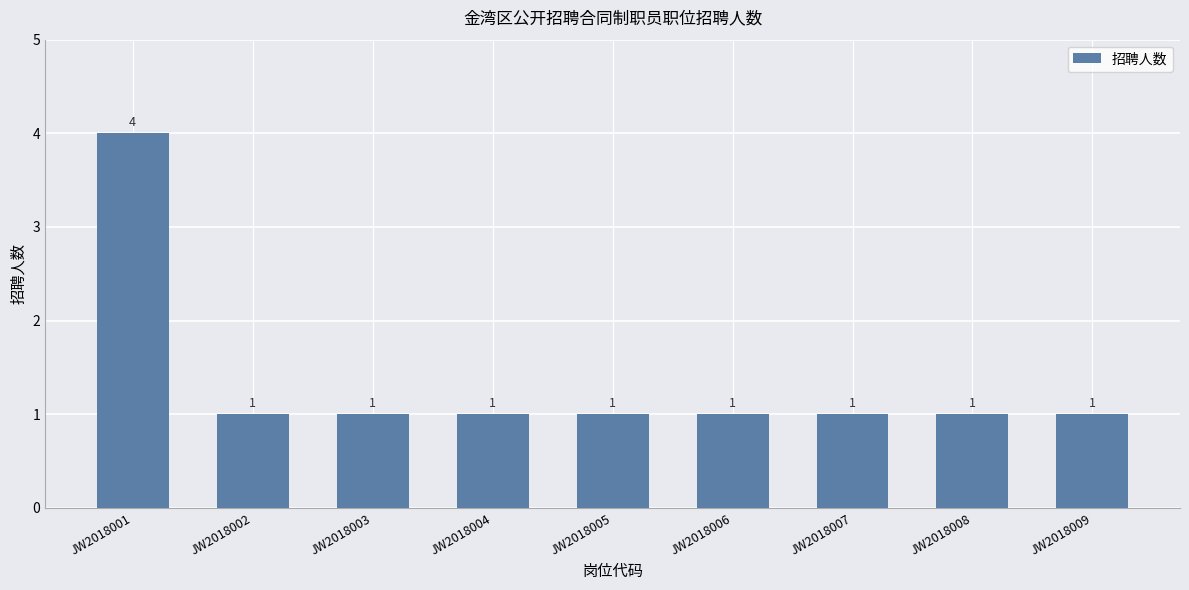

What is the value of the 6th bar from the left?

1